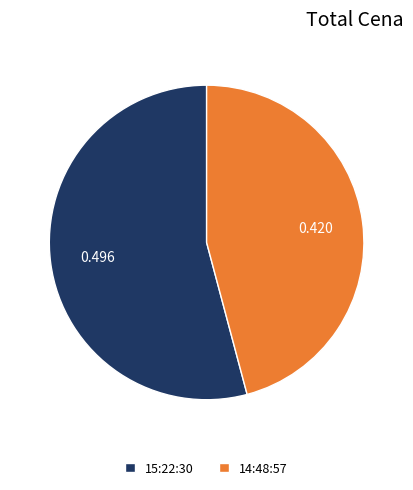

How many segments does this pie chart have?

2